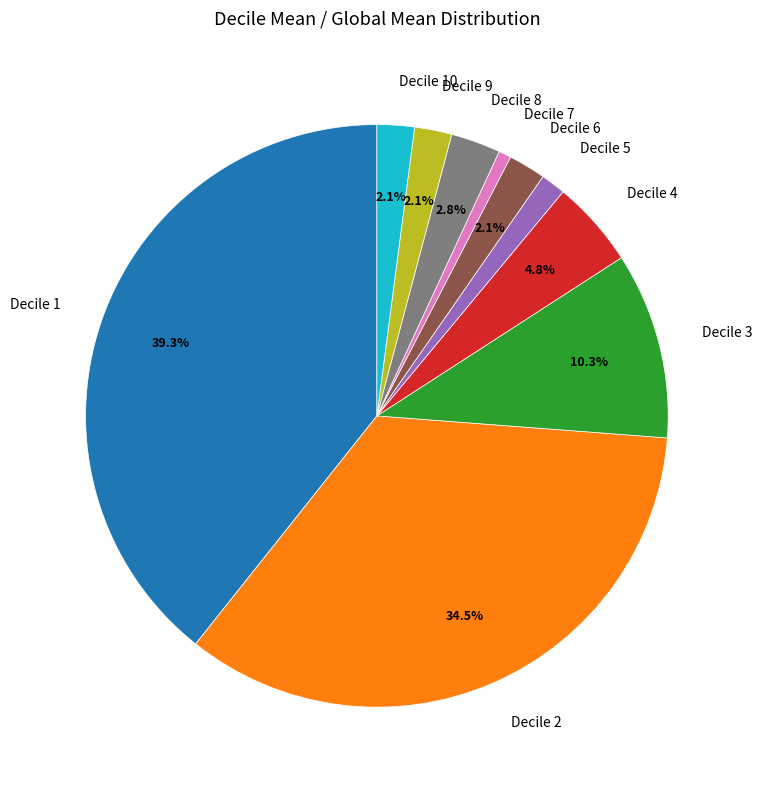

Count the number of slices in the pie.

10